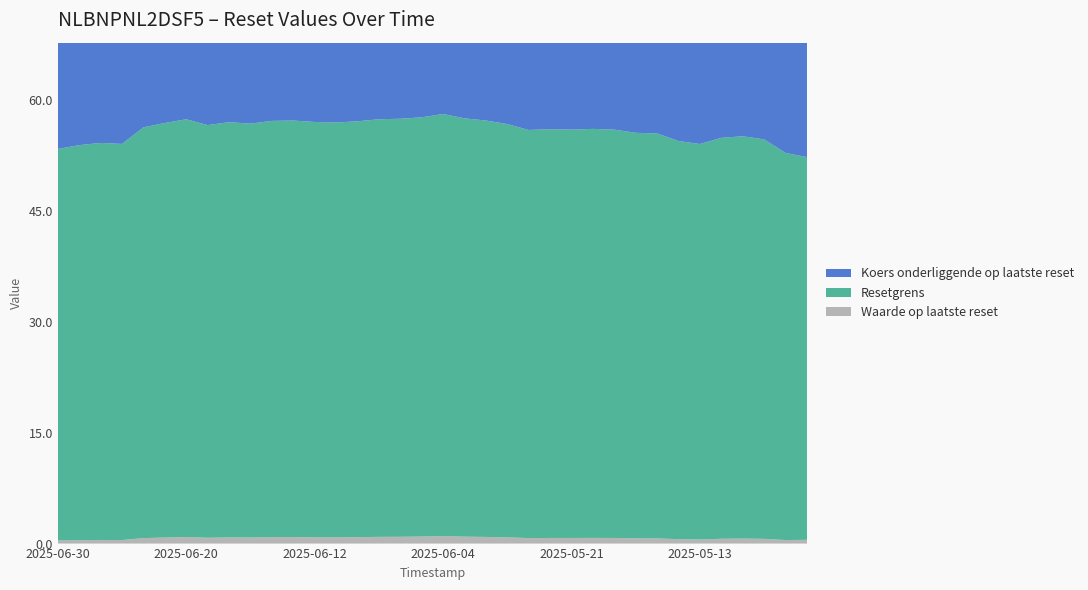

Reading right to left, extract all data points from this chart.

Koers onderliggende op laatste reset: 57.9	57.6	59.4	59.8	59.6	58.8	59.2	60.2	60.3	60.7	60.8	60.7	60.8	60.7	61.5	61.9	62.2	62.8	62.4	62.2	62.1	61.9	61.7	61.8	62.0	61.9	61.6	61.8	61.4	62.1	61.7	61.1	58.9	59.1	58.8	58.2
Resetgrens: 51.8	52.4	54.1	54.5	54.3	53.5	53.9	54.8	54.9	55.3	55.4	55.3	55.3	55.2	55.9	56.4	56.6	57.1	56.7	56.6	56.5	56.3	56.1	56.2	56.4	56.3	56.0	56.2	55.9	56.5	56.1	55.6	53.6	53.7	53.5	53.0
Waarde op laatste reset: 0.5	0.5	0.6	0.7	0.7	0.6	0.6	0.7	0.7	0.8	0.8	0.8	0.8	0.8	0.8	0.9	0.9	1.0	0.9	0.9	0.9	0.9	0.8	0.8	0.9	0.9	0.8	0.8	0.8	0.9	0.8	0.7	0.5	0.5	0.5	0.4